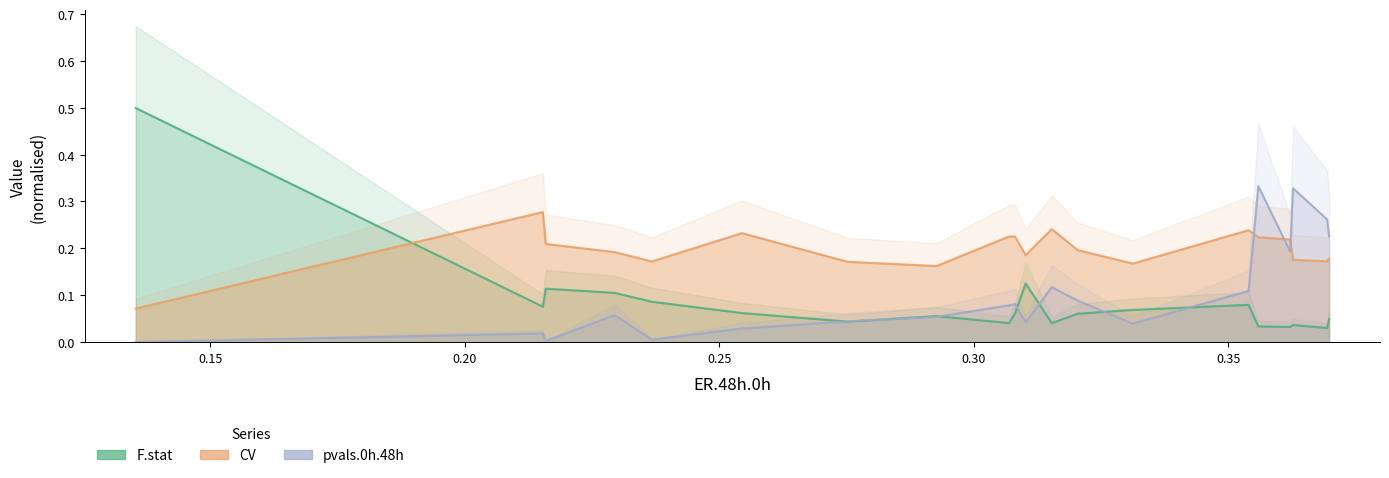

What is the difference between the second highest and second lowest values in the F.stat series?

0.1